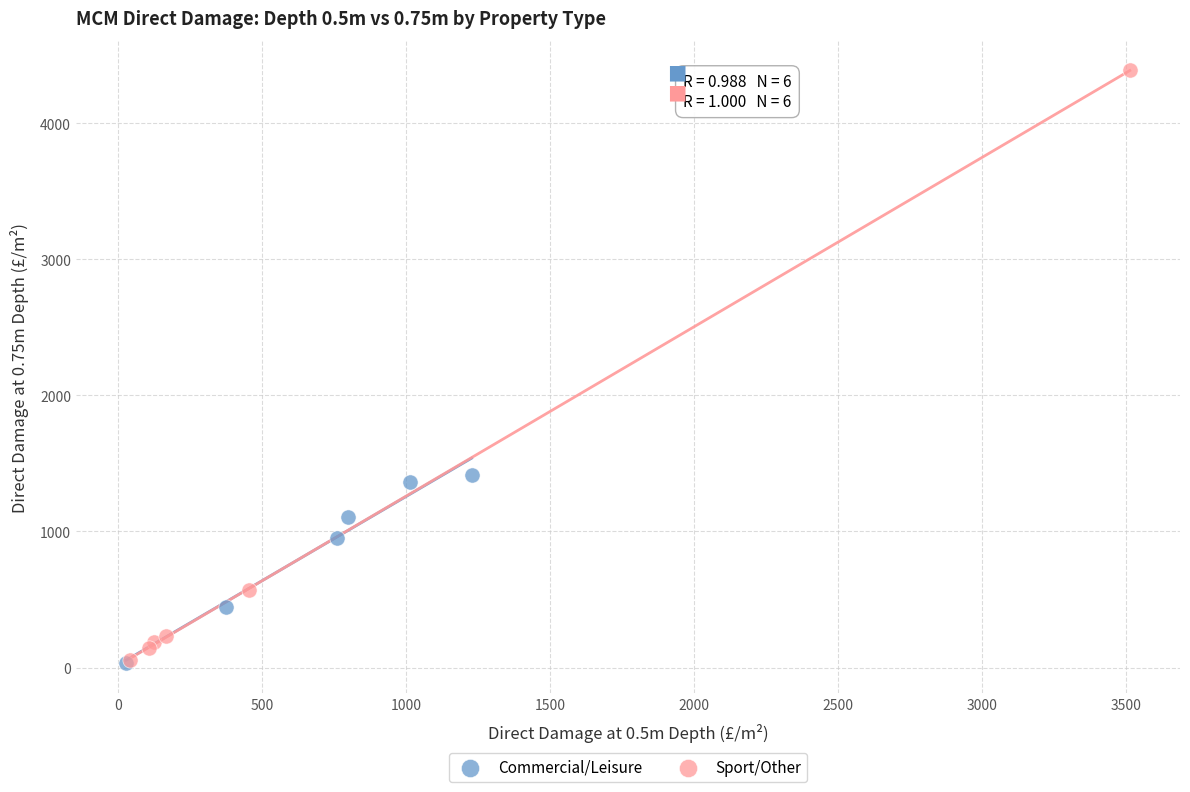

Which series reaches the maximum Y coordinate?

Sport/Other